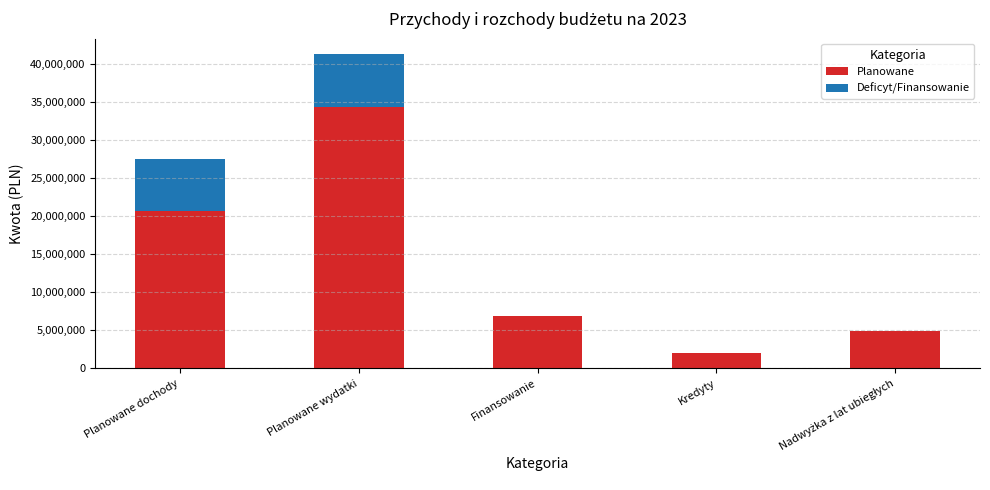

Which has a higher value, Planowane wydatki or Planowane dochody?

Planowane wydatki